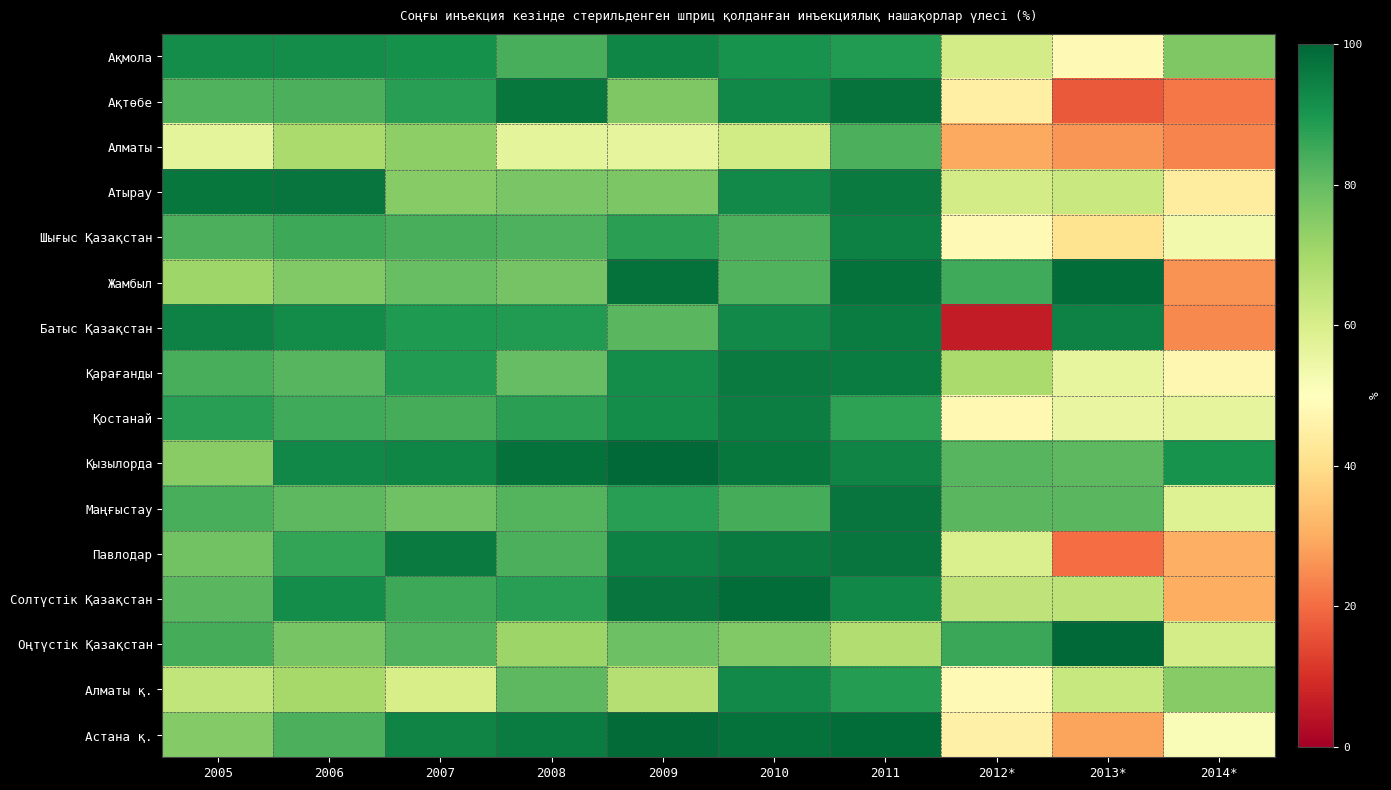

Reading left to right, extract all data points from this chart.

Ақмола: 2005=92.1	2006=91.9	2007=91.1	2008=83.6	2009=93.6	2010=90.7	2011=88.8	2012*=61.2	2013*=48.3	2014*=75.9
Ақтөбе: 2005=82.7	2006=83.3	2007=88.0	2008=96.7	2009=76.0	2010=93.3	2011=97.3	2012*=45.2	2013*=16.9	2014*=21.5
Алматы: 2005=57.0	2006=69.0	2007=73.5	2008=57.0	2009=56.5	2010=61.5	2011=83.5	2012*=29.5	2013*=26.2	2014*=23.5
Атырау: 2005=96.5	2006=97.1	2007=74.7	2008=76.7	2009=76.5	2010=92.9	2011=95.9	2012*=61.1	2013*=63.2	2014*=43.8
Шығыс Қазақстан: 2005=83.5	2006=85.3	2007=83.8	2008=83.1	2009=87.5	2010=83.5	2011=94.8	2012*=48.2	2013*=41.1	2014*=53.2
Жамбыл: 2005=71.0	2006=75.7	2007=79.6	2008=77.4	2009=97.8	2010=82.6	2011=97.8	2012*=85.0	2013*=98.6	2014*=26.0
Батыс Қазақстан: 2005=94.4	2006=92.4	2007=89.2	2008=88.8	2009=81.6	2010=92.8	2011=95.6	2012*=6.2	2013*=94.4	2014*=24.3
Қарағанды: 2005=83.6	2006=81.9	2007=88.8	2008=79.9	2009=91.9	2010=95.9	2011=95.6	2012*=68.9	2013*=56.1	2014*=47.5
Қостанай: 2005=88.2	2006=85.0	2007=84.3	2008=87.5	2009=91.8	2010=95.3	2011=87.3	2012*=47.7	2013*=55.5	2014*=56.3
Қызылорда: 2005=74.4	2006=93.2	2007=93.6	2008=98.0	2009=99.6	2010=96.8	2011=93.9	2012*=82.0	2013*=80.9	2014*=91.0
Маңғыстау: 2005=83.9	2006=81.1	2007=78.3	2008=82.1	2009=88.0	2010=84.0	2011=97.0	2012*=81.4	2013*=81.4	2014*=58.3
Павлодар: 2005=77.9	2006=86.7	2007=95.8	2008=83.3	2009=94.8	2010=95.8	2011=97.2	2012*=59.7	2013*=20.0	2014*=30.7
Солтүстік Қазақстан: 2005=81.5	2006=92.0	2007=85.5	2008=88.0	2009=97.0	2010=98.5	2011=93.0	2012*=65.1	2013*=65.5	2014*=30.1
Оңтүстік Қазақстан: 2005=84.3	2006=77.3	2007=82.5	2008=71.4	2009=78.9	2010=75.7	2011=67.9	2012*=85.8	2013*=99.6	2014*=60.6
Алматы қ.: 2005=64.6	2006=69.6	2007=60.4	2008=81.1	2009=67.1	2010=92.9	2011=88.6	2012*=48.2	2013*=63.4	2014*=74.9
Астана қ.: 2005=75.3	2006=83.4	2007=93.9	2008=95.5	2009=99.1	2010=97.7	2011=98.6	2012*=45.4	2013*=28.6	2014*=51.4